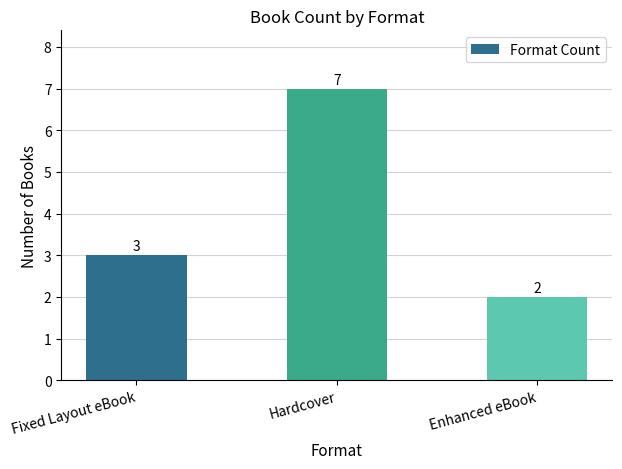

The chart shows a value of 3 at Fixed Layout eBook. True or false?

True